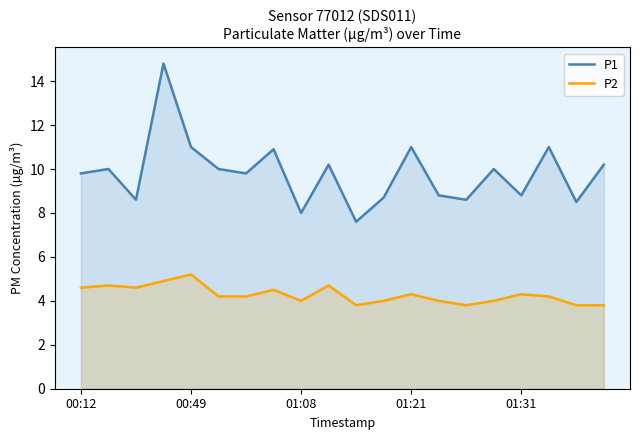

True or false: P1 and P2 intersect in this chart.

False